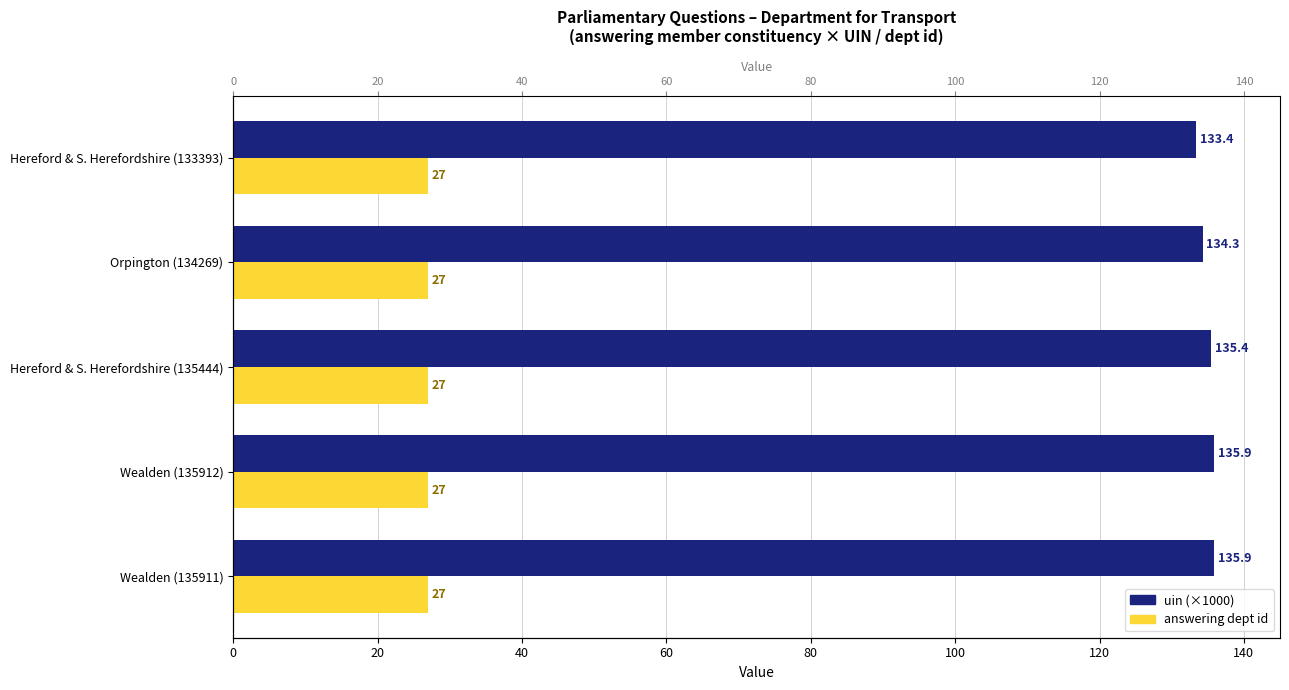

How many bars are there in total?

10